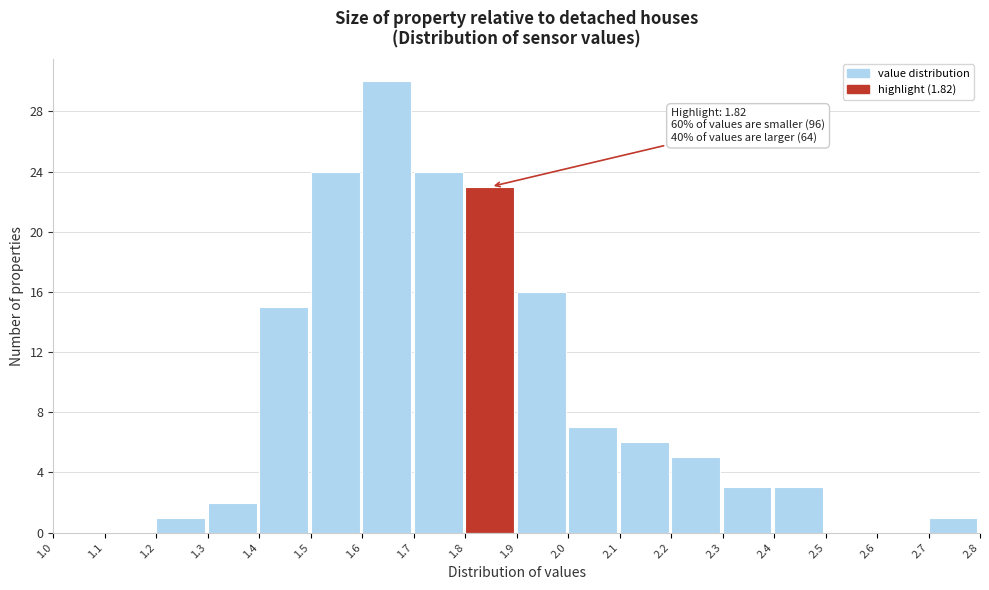

Over which range of the x-axis is the bar tallest?

1.6 to 1.7